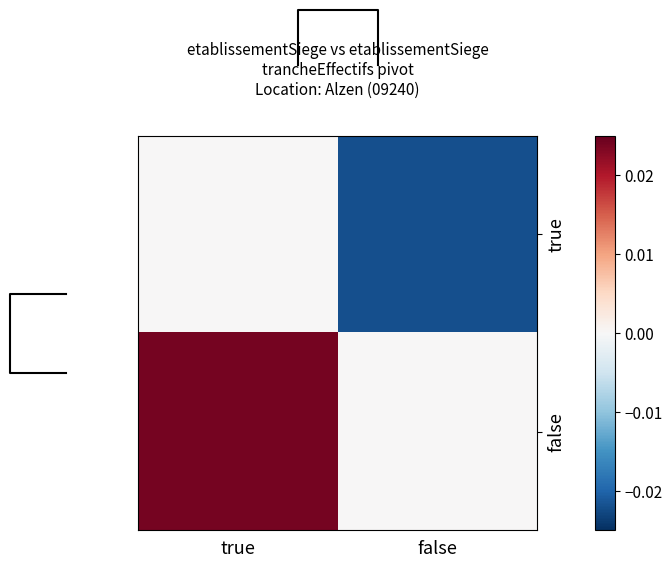

Which label corresponds to the largest value in the chart?

true